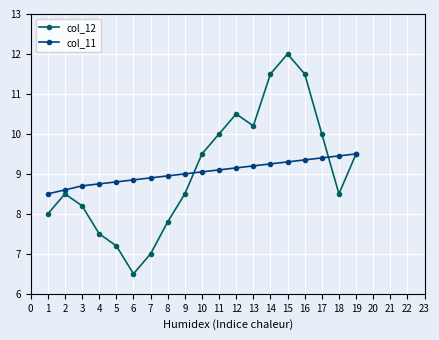

The value of col_12 at 3 is 8.2. True or false?

True